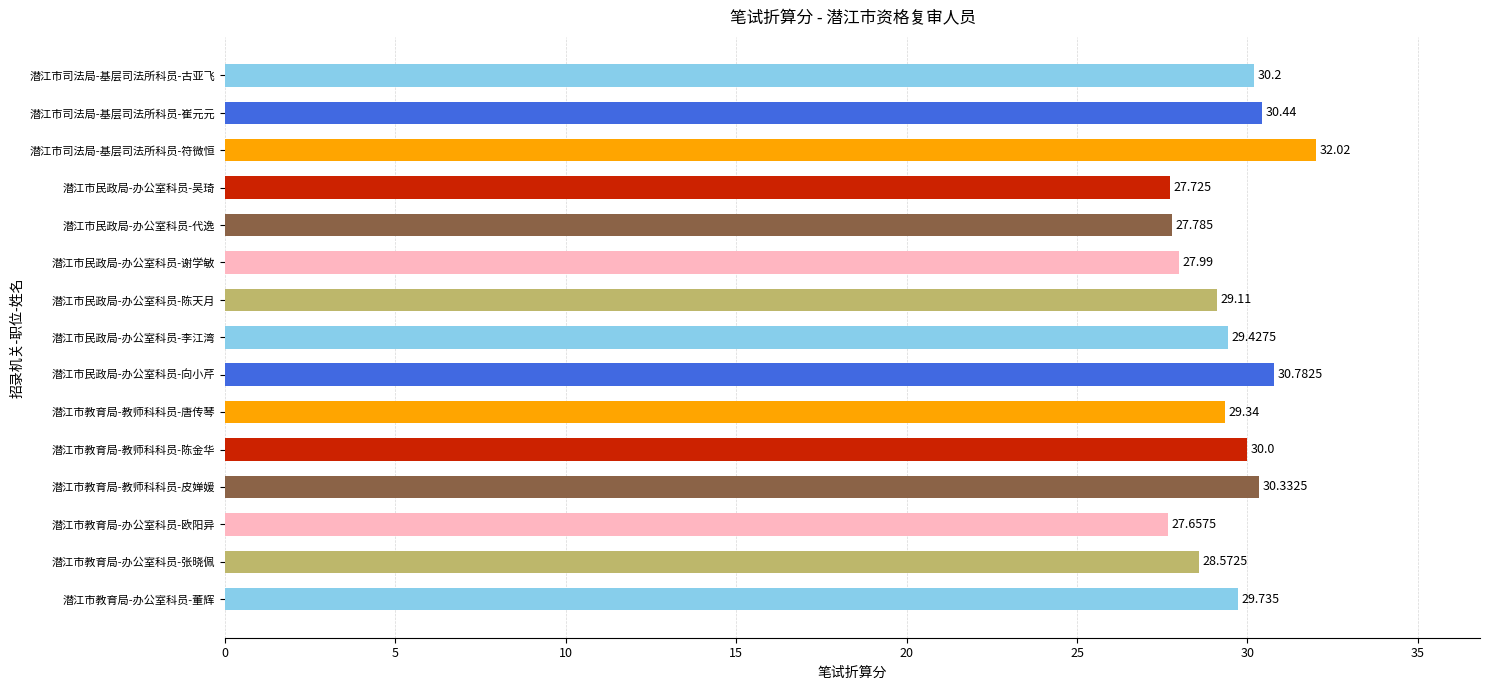

Which has a higher value, 潜江市民政局-办公室科员-谢学敏 or 潜江市教育局-办公室科员-欧阳异?

潜江市民政局-办公室科员-谢学敏